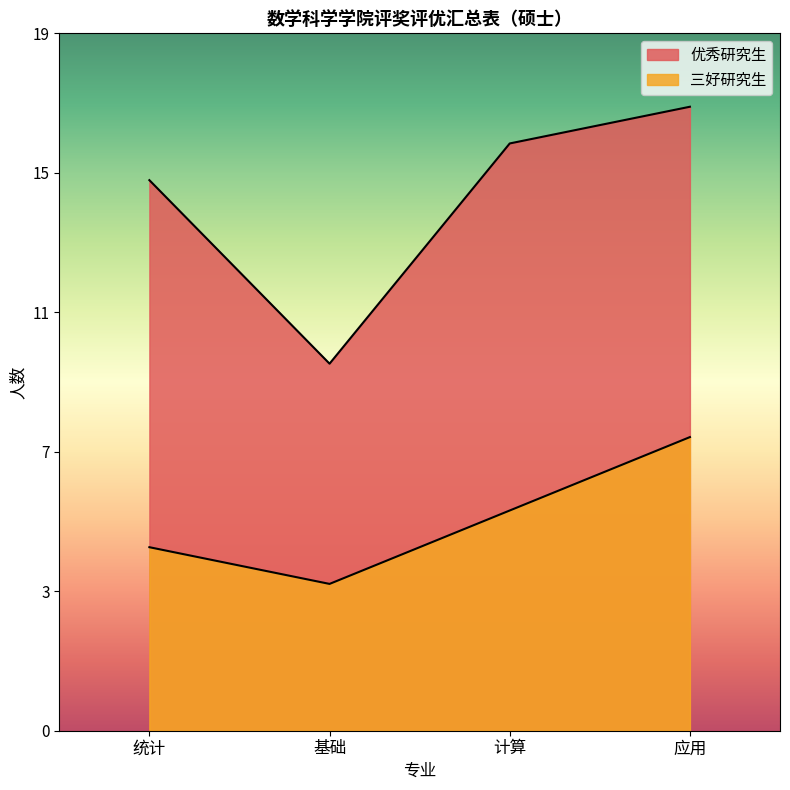

Does the chart display data point markers on the line(s)?

No